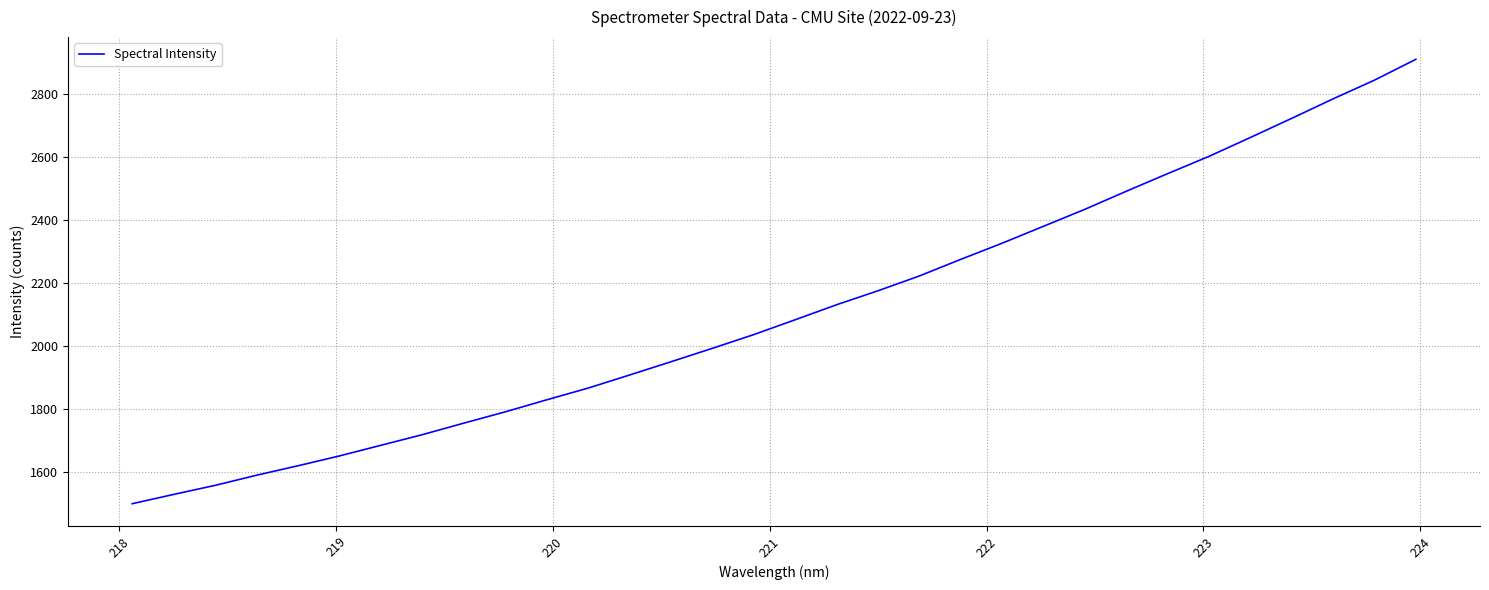

How many series are shown in this chart?

1